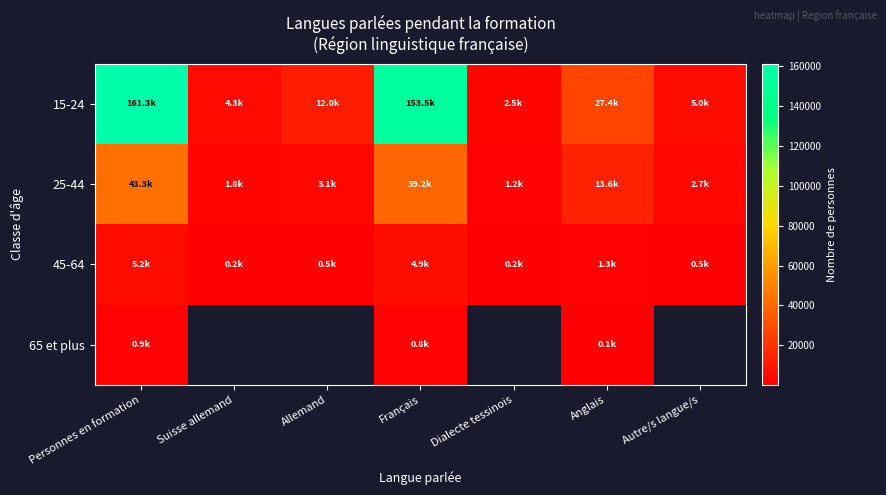

Which category has the highest value in the 25-44 series?

Personnes en formation